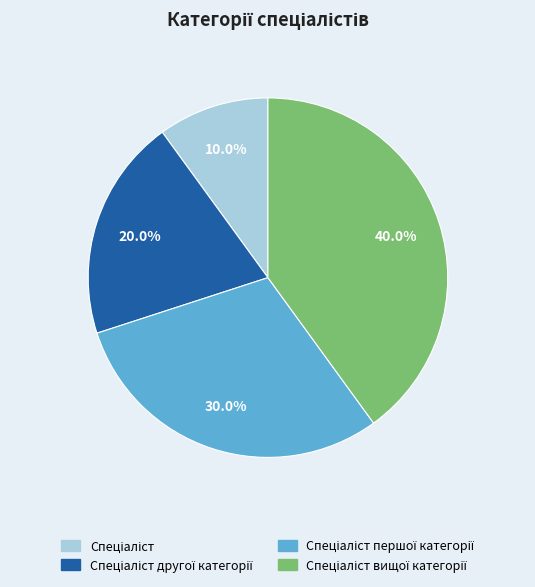

Is there a majority slice in this chart?

No